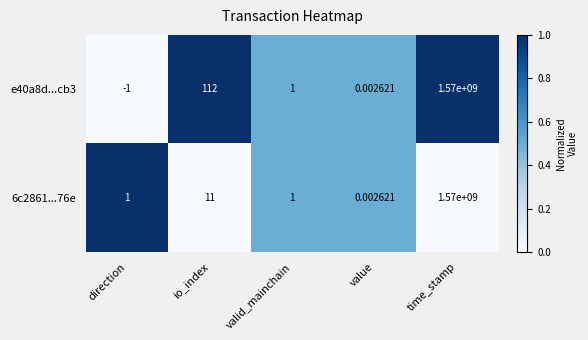

Which category has the lowest value in the 6c2861...76e series?

value